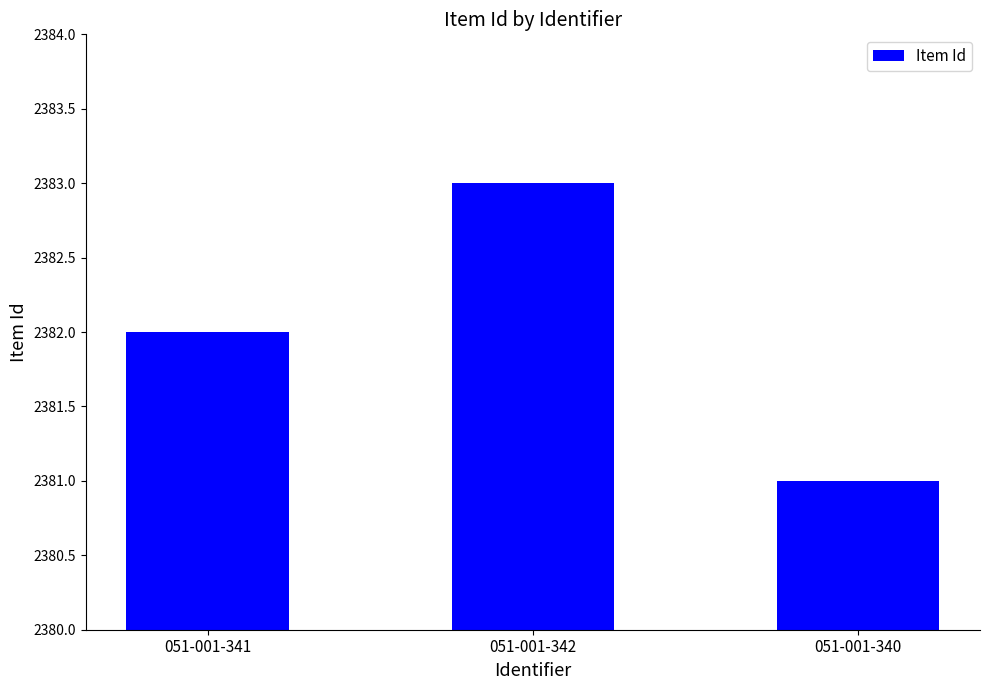

List the labels in order of value, largest first.

051-001-342, 051-001-341, 051-001-340